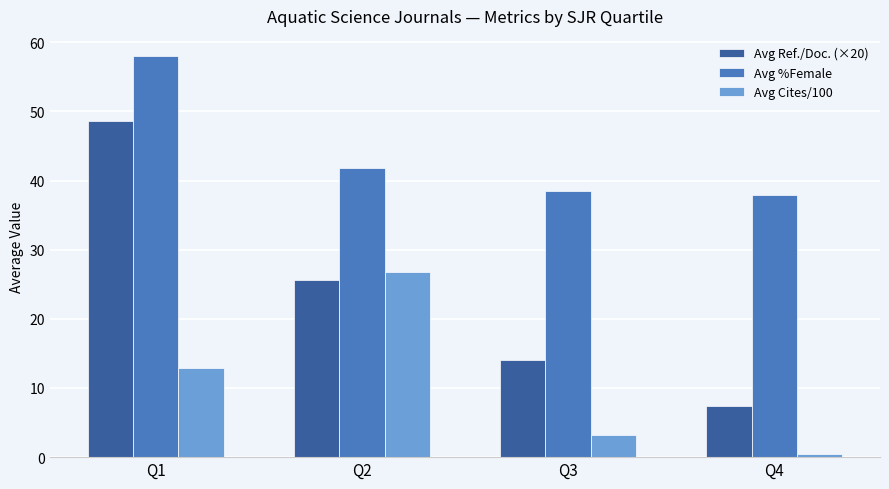

At which label does Avg Cites/100 reach its peak?

Q2